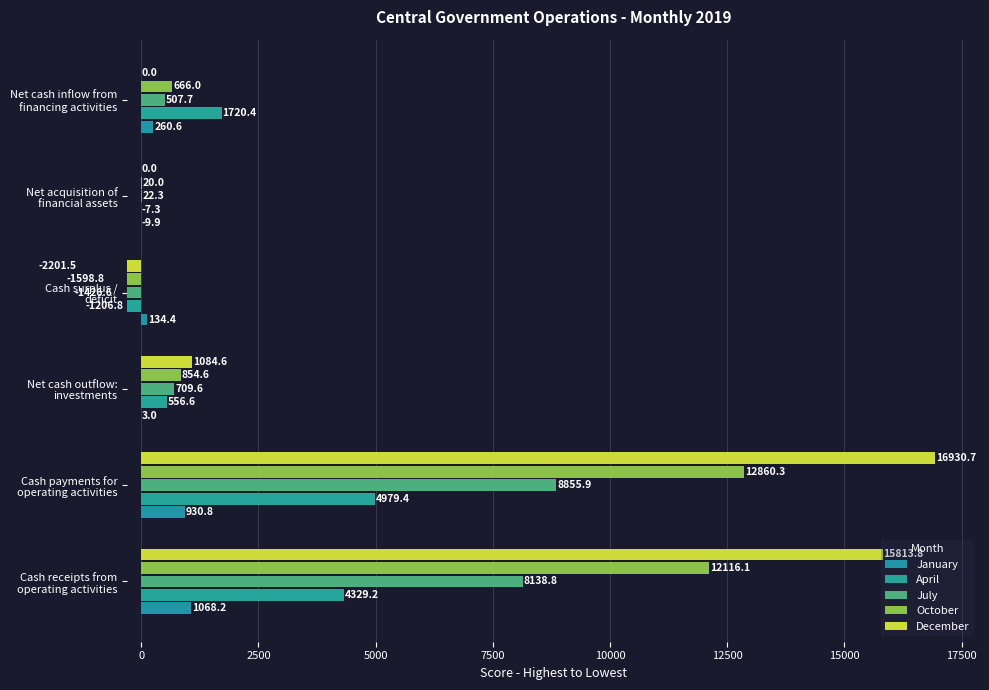

How many data points in December are less than 1084?

3